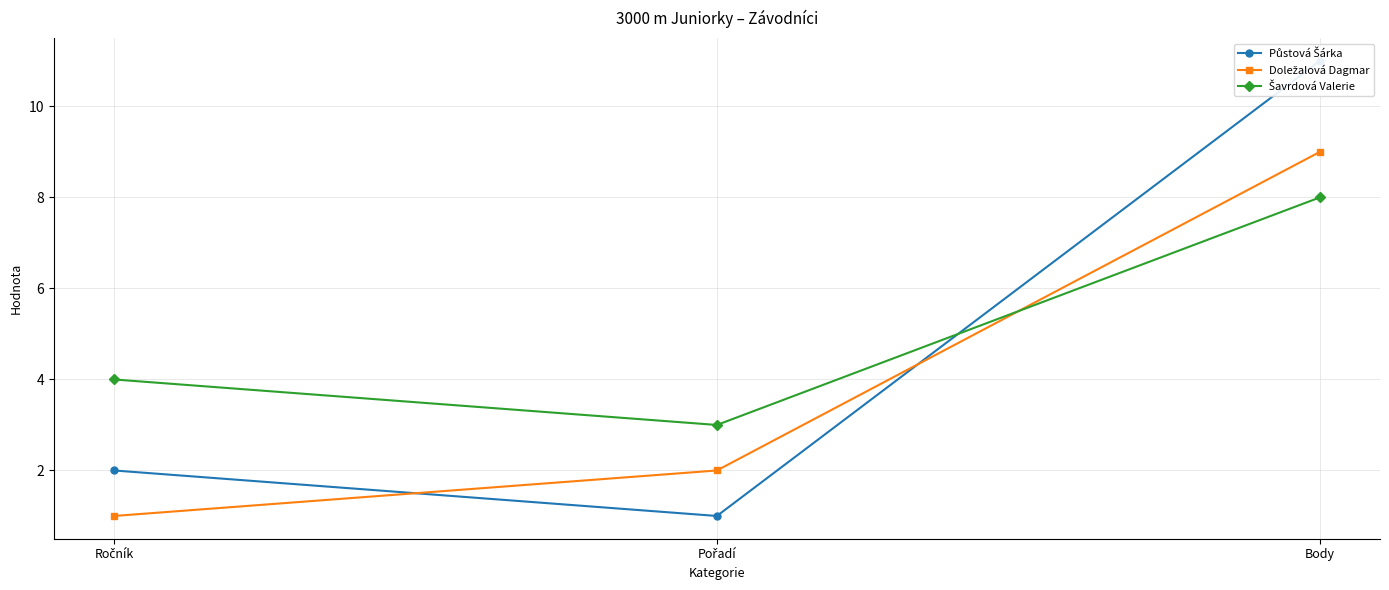

Is it true that Šavrdová Valerie equals 12 at Body?

False